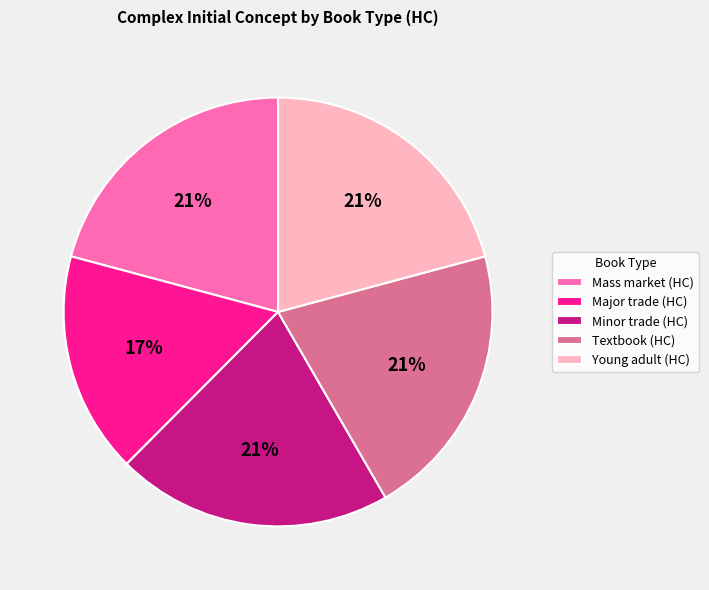

To the nearest percent, what is the combined percentage of Mass market (HC) and Major trade (HC)?

38%